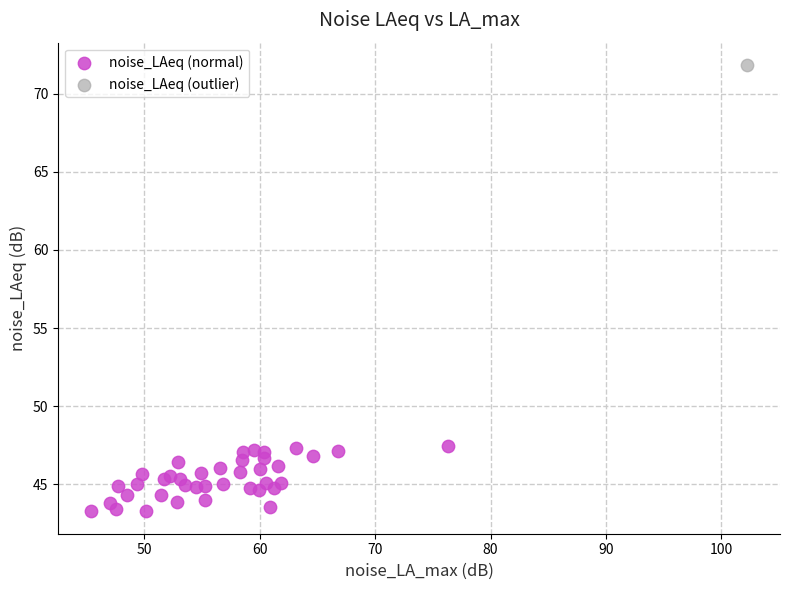

What are all the series names shown in the legend?

noise_LAeq (normal), noise_LAeq (outlier)